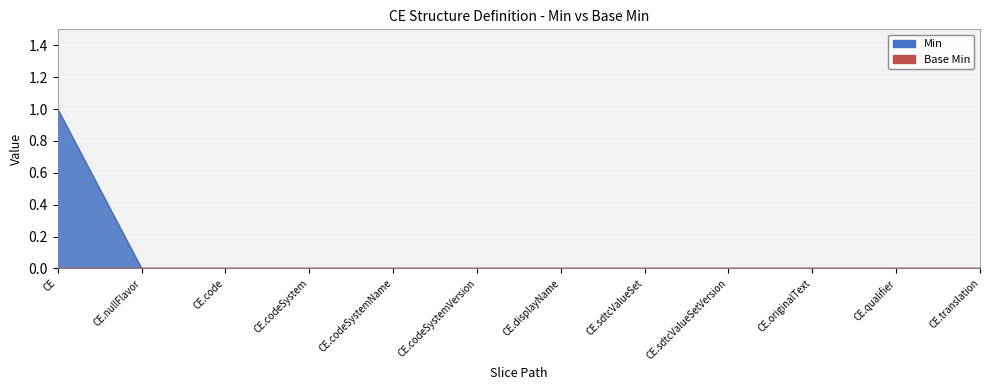

What is the maximum value shown in the chart?

1